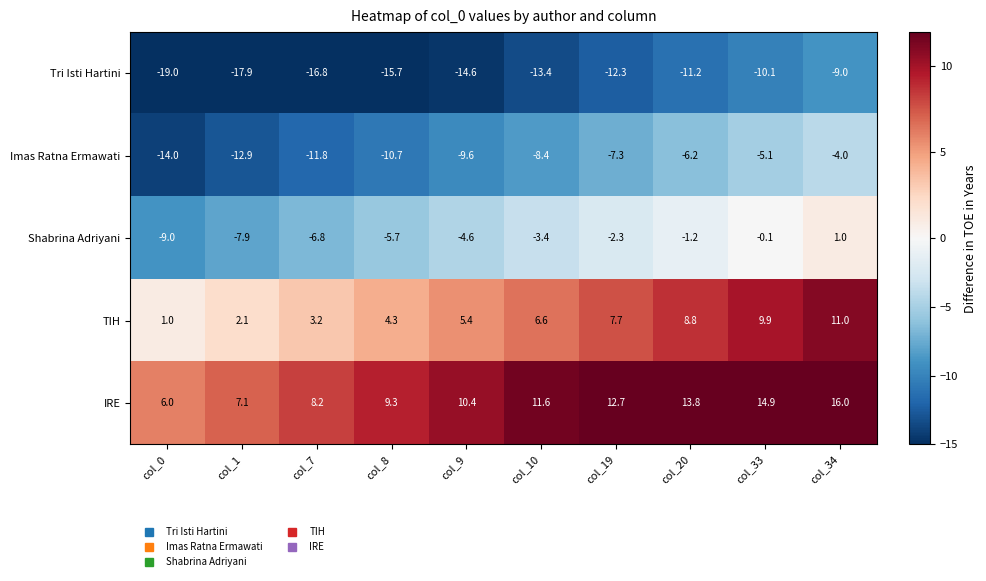

The value of Shabrina Adriyani at col_10 is -5.3. True or false?

False